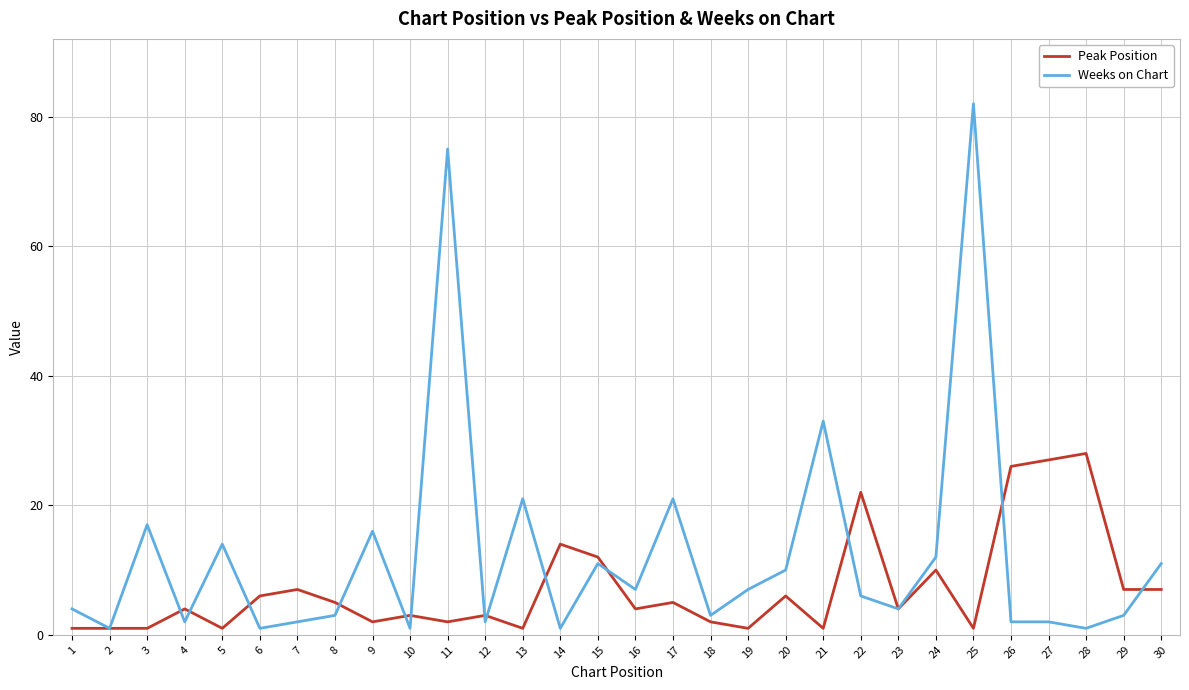

Which series has the widest spread of values?

Weeks on Chart